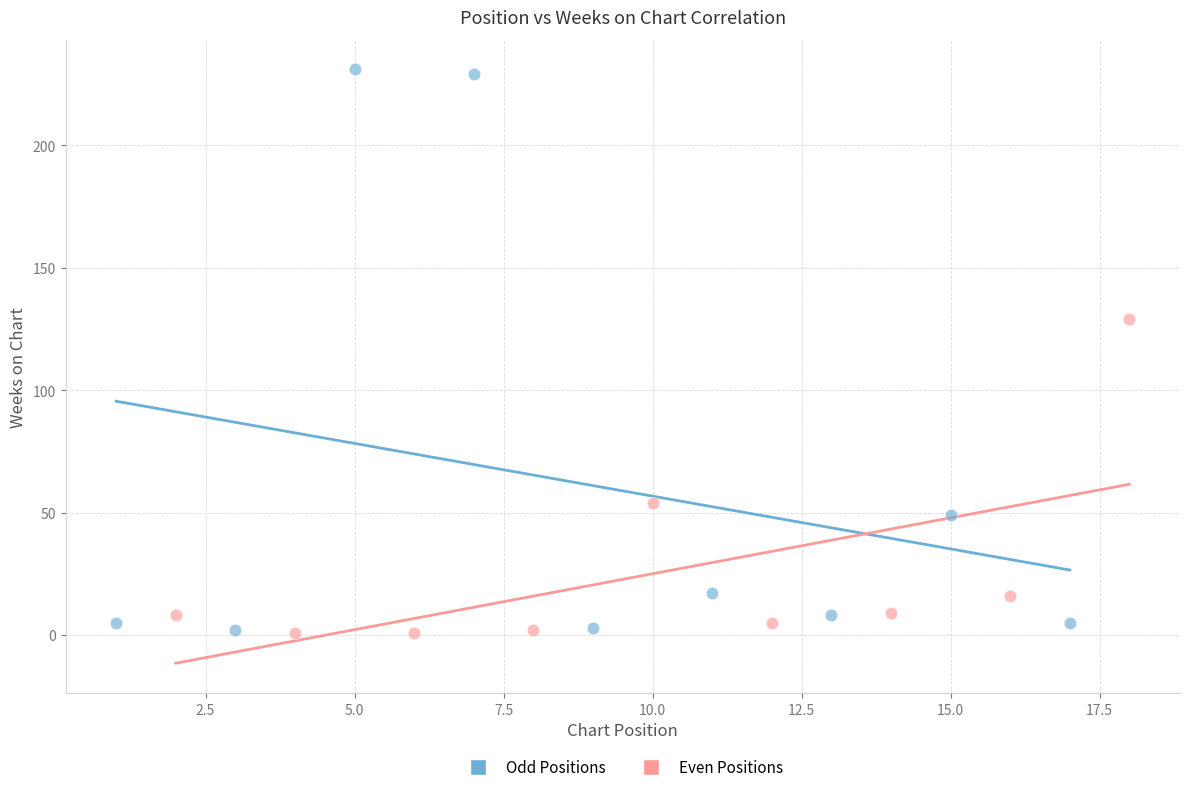

Which series has the widest spread of Y values?

Odd Positions